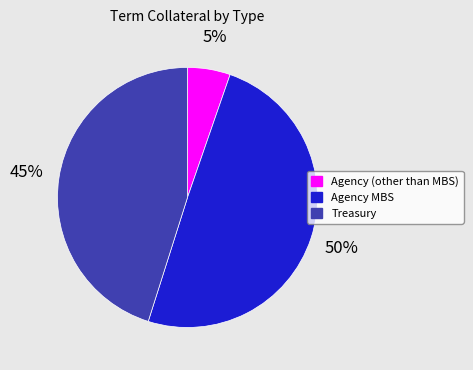

Is the sum of Agency (other than MBS) and Agency MBS greater than half?

Yes